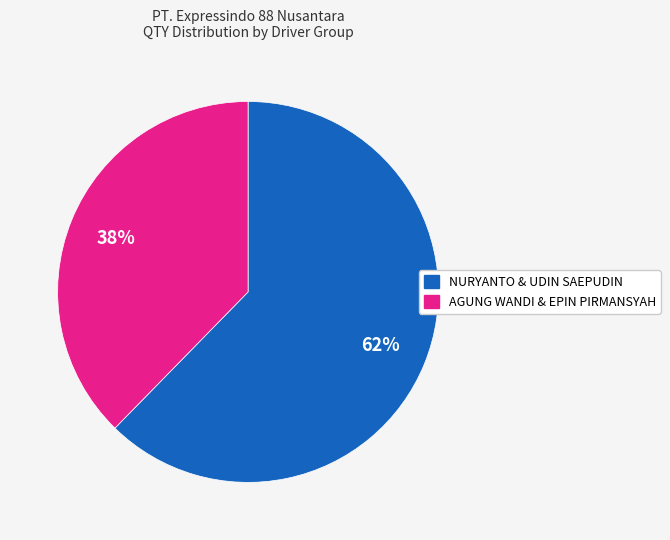

To the nearest percent, what is the average slice percentage?

50%